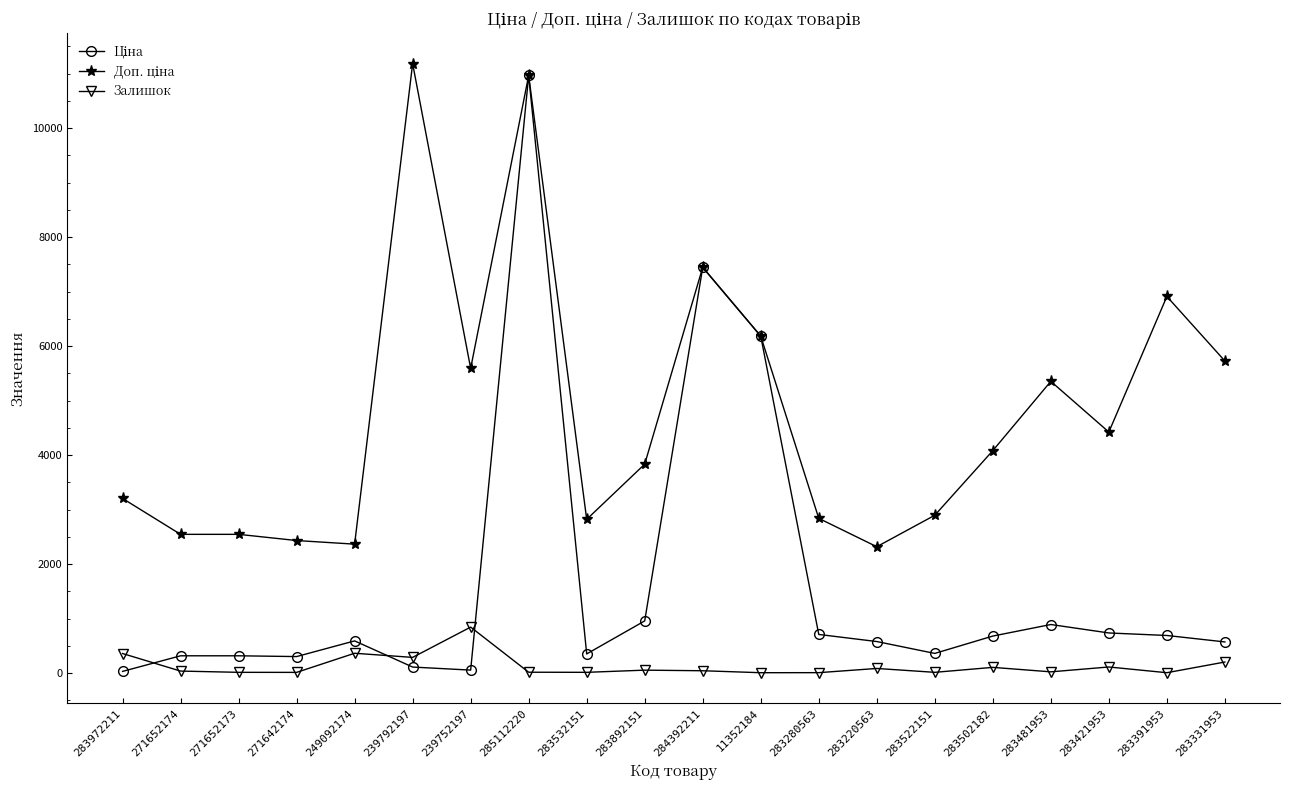

At which category is the sum across all series the highest?

285112220